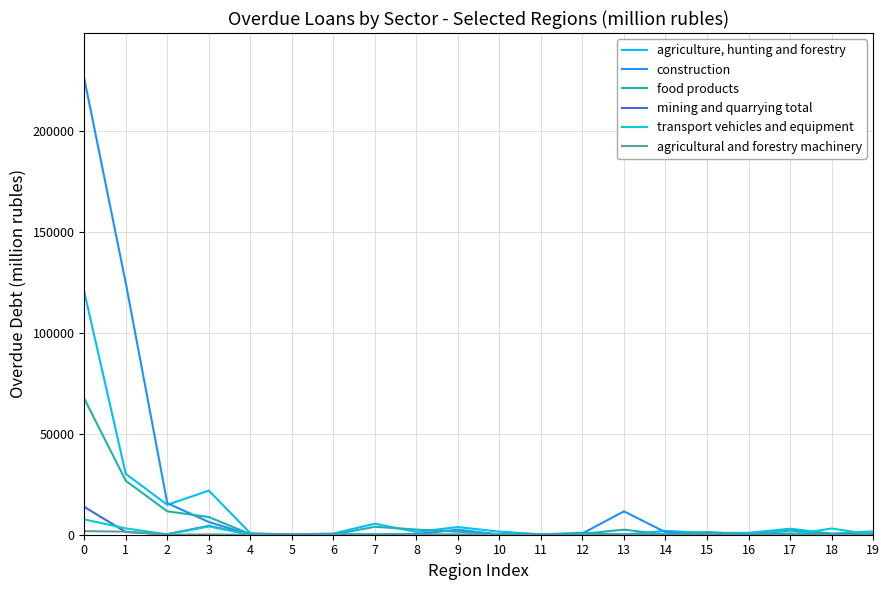

Which series has the largest range (max minus min)?

construction